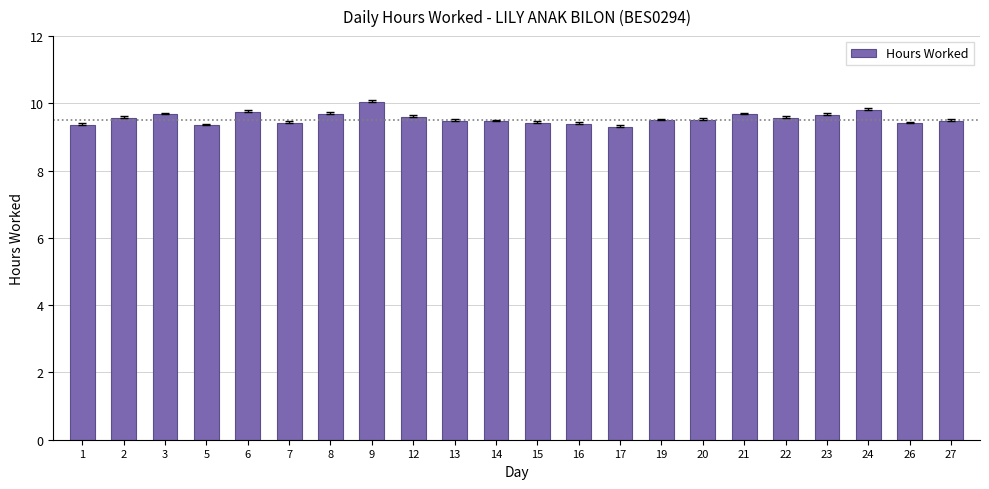

Read the value at 24.

9.8